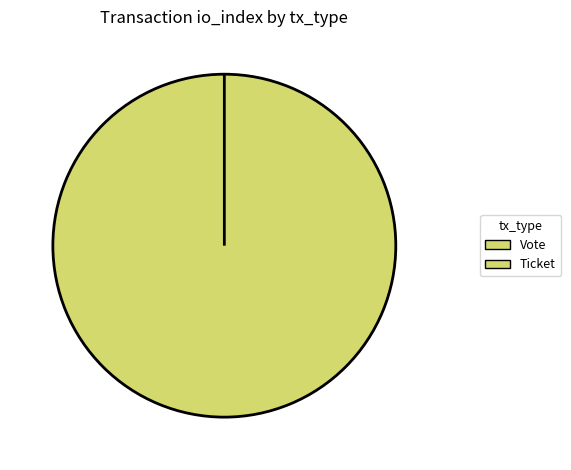

To the nearest percent, what is the difference between the largest and smallest slice percentages?

100%